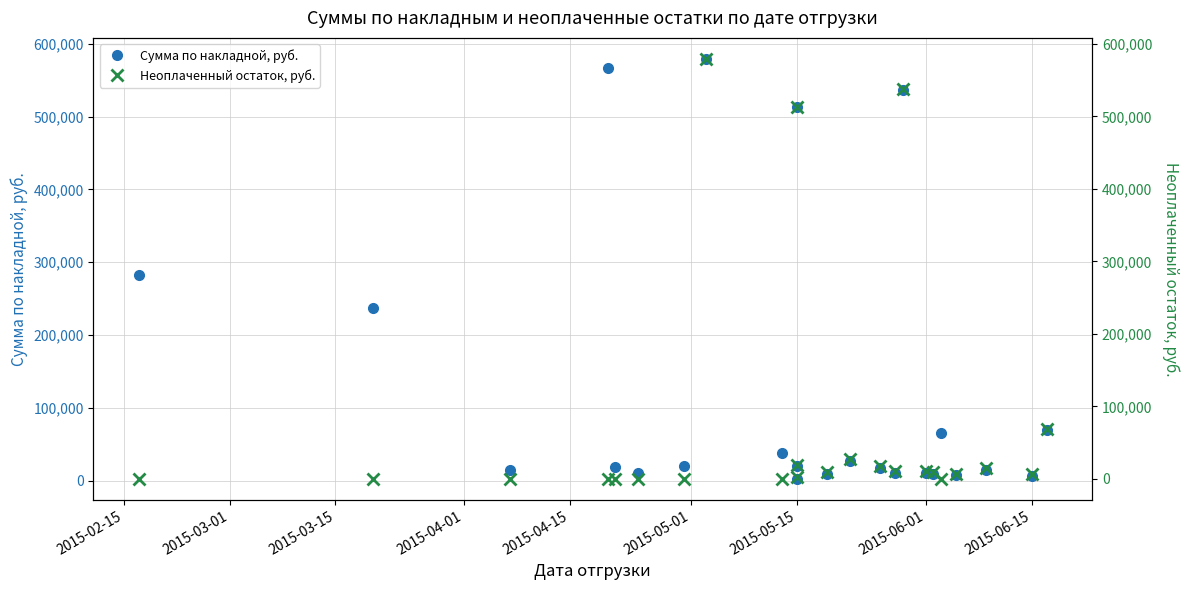

True or false: Сумма по накладной, руб. and Неоплаченный остаток, руб. intersect in this chart.

False